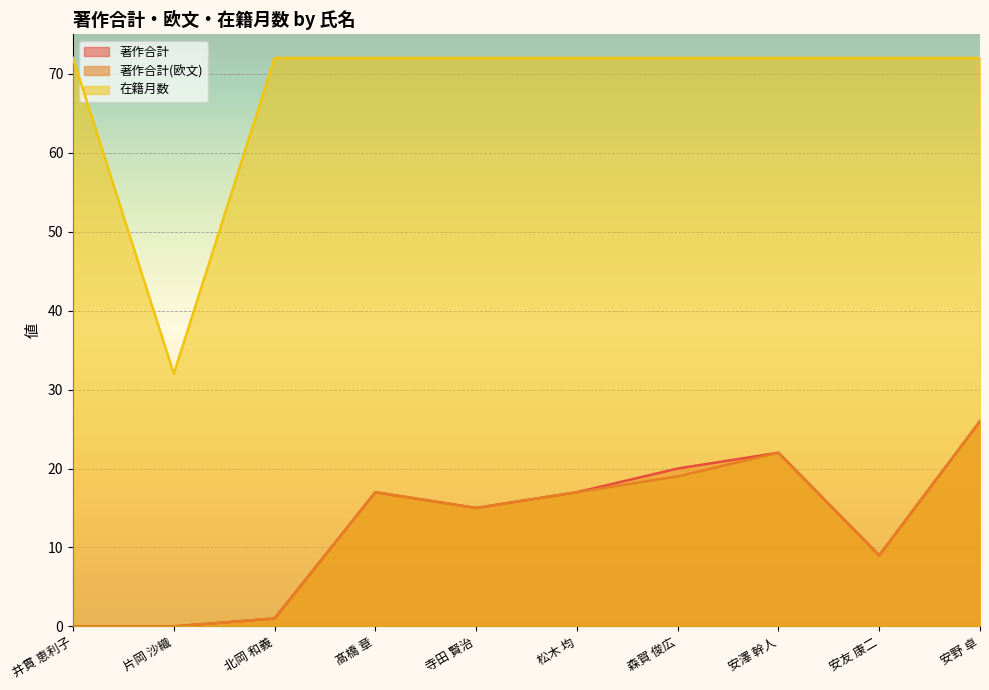

How many values in the 著作合計(欧文) series are below 17?

5